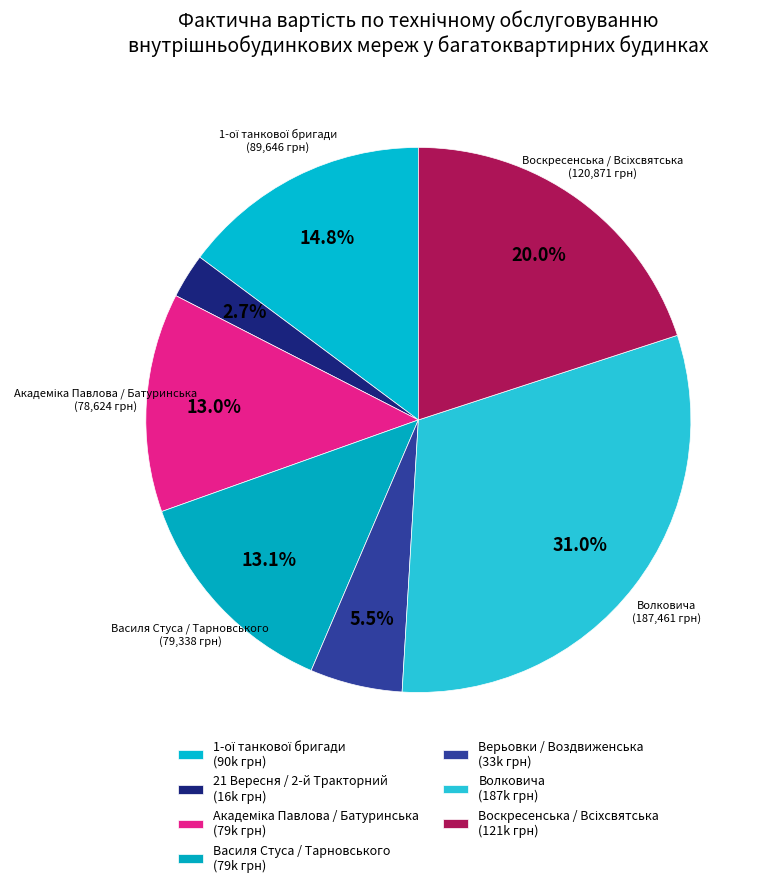

How many slices are in this pie chart?

7